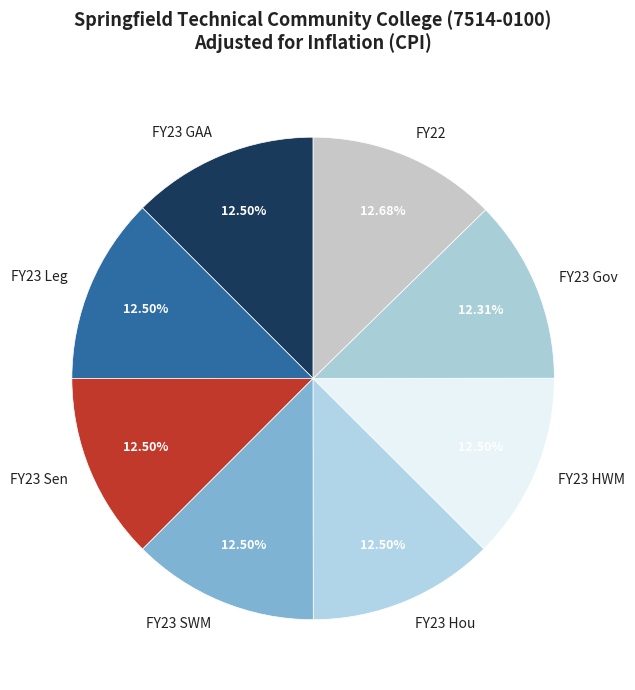

Approximately how many times larger is the value at FY23 GAA compared to FY23 Hou?

1.0